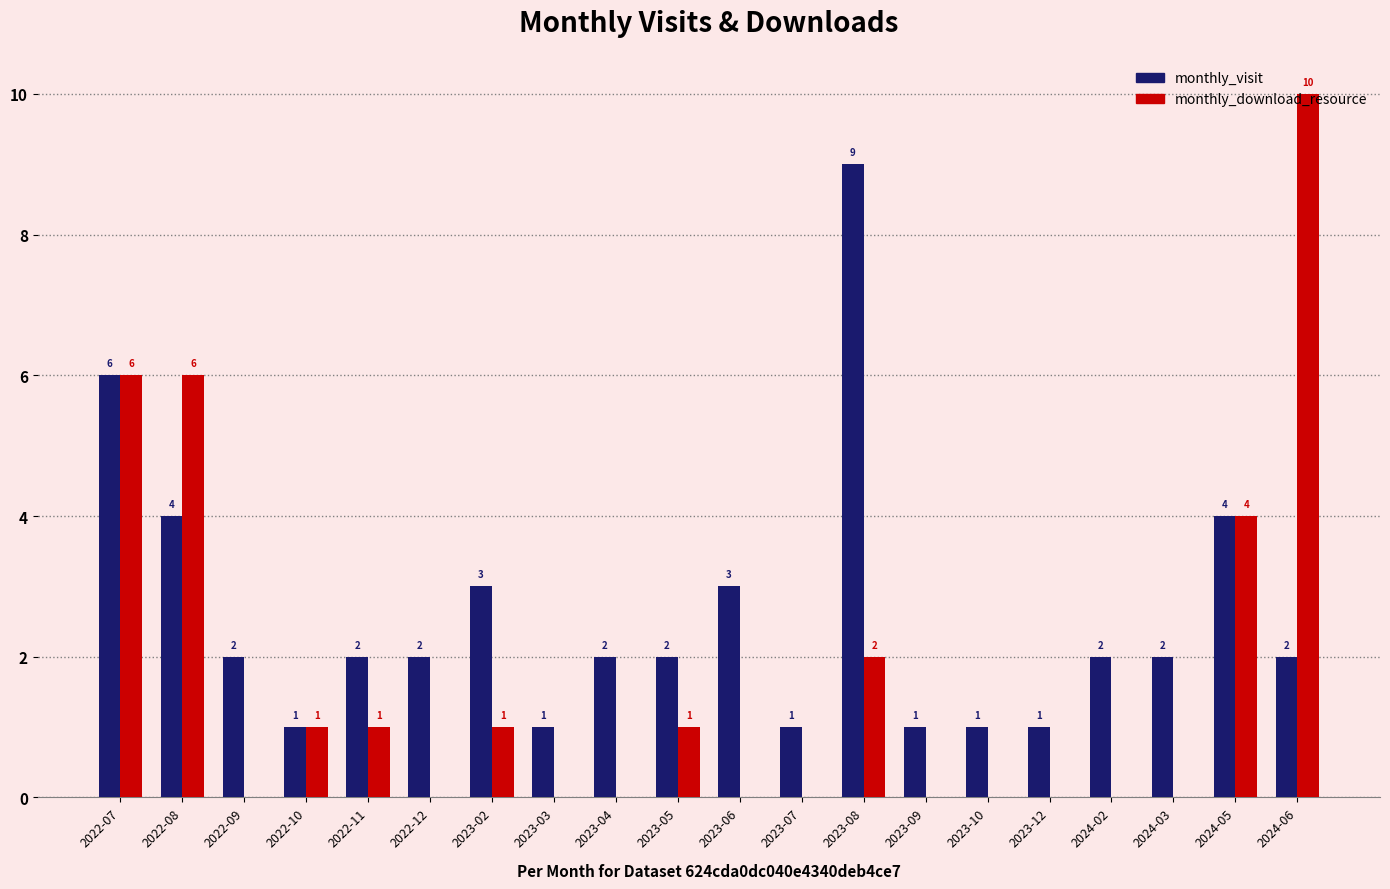

Which series has the largest total across all categories?

monthly_visit